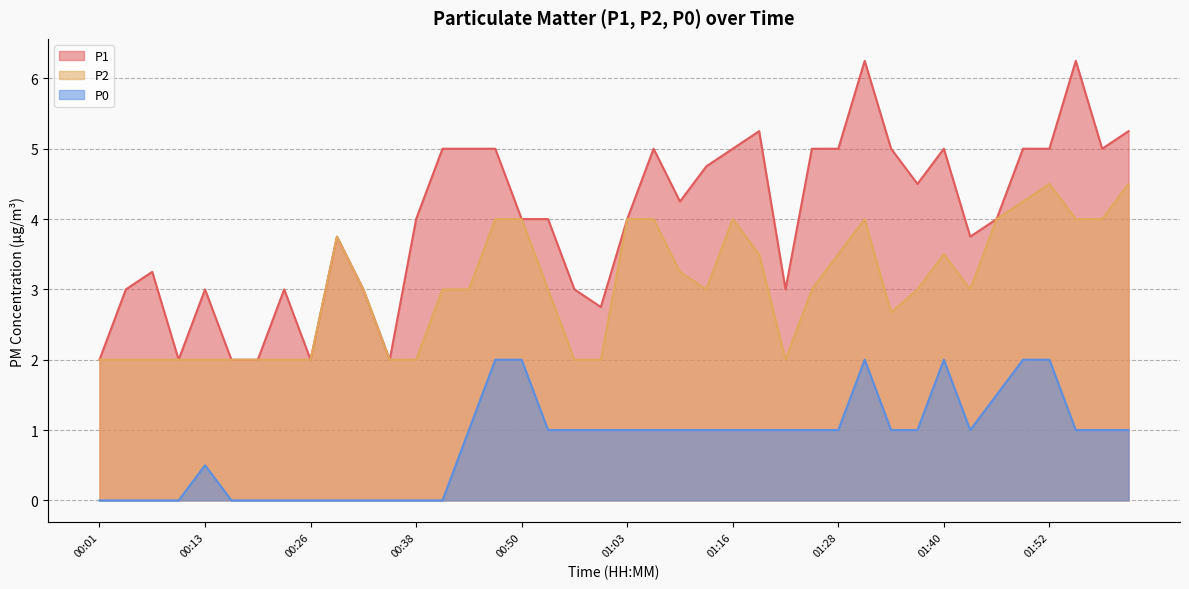

Which series has the largest total across all categories?

P1